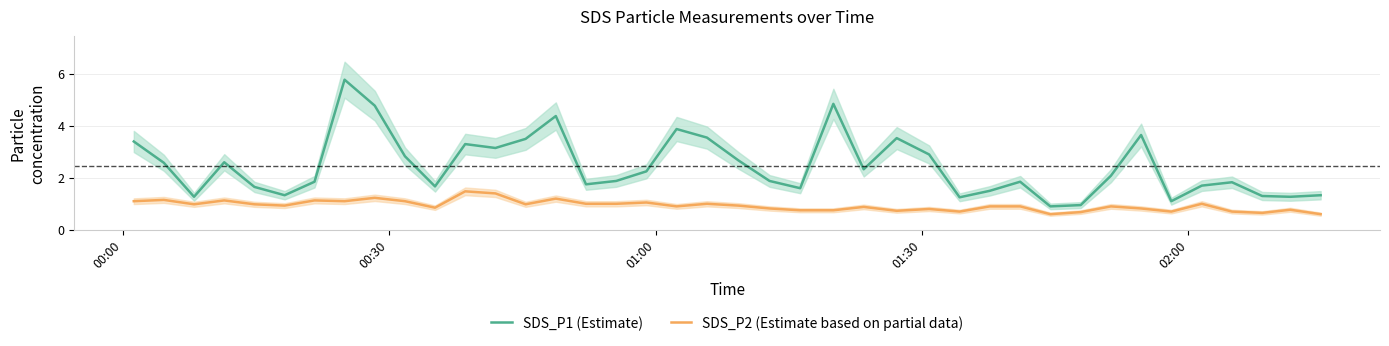

True or false: SDS_P1 (Estimate) and SDS_P2 (Estimate based on partial data) intersect in this chart.

False